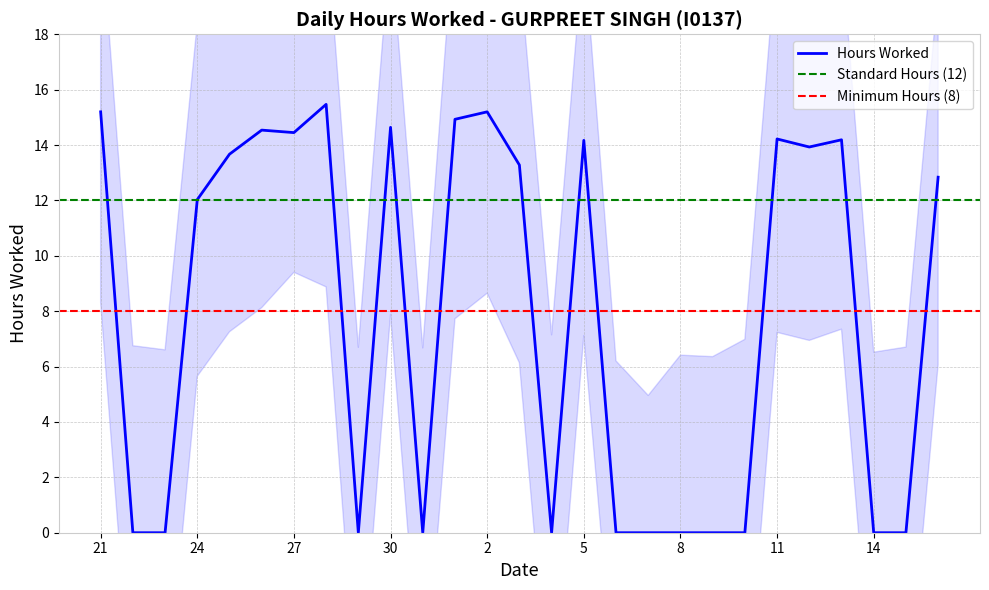

What is the sum of all values?

212.8